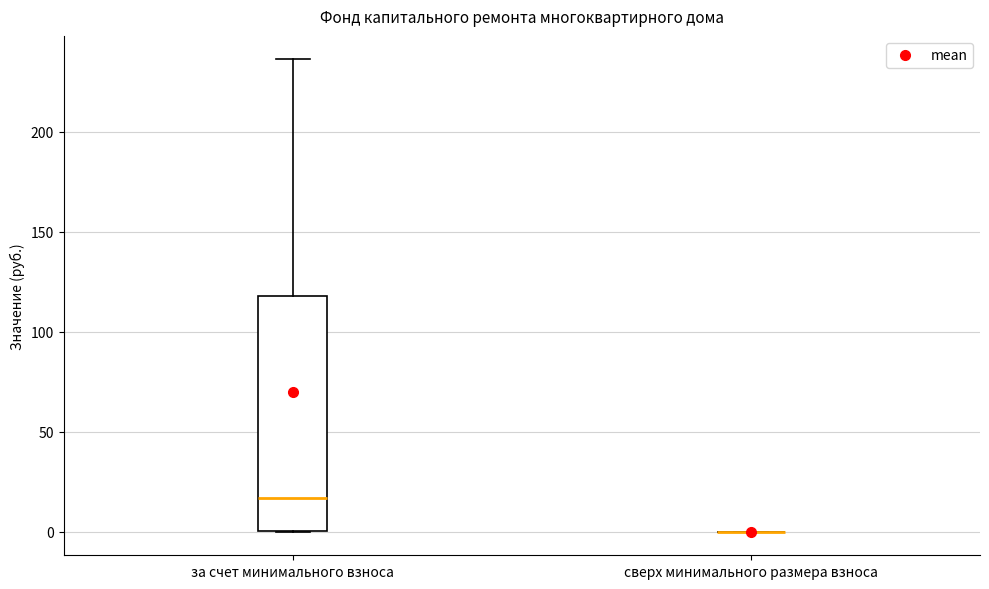

Where is the lower edge of the box for за счет минимального взноса on the y-axis? The values are not printed on the chart, so give them approximately, as read against the axis.

0